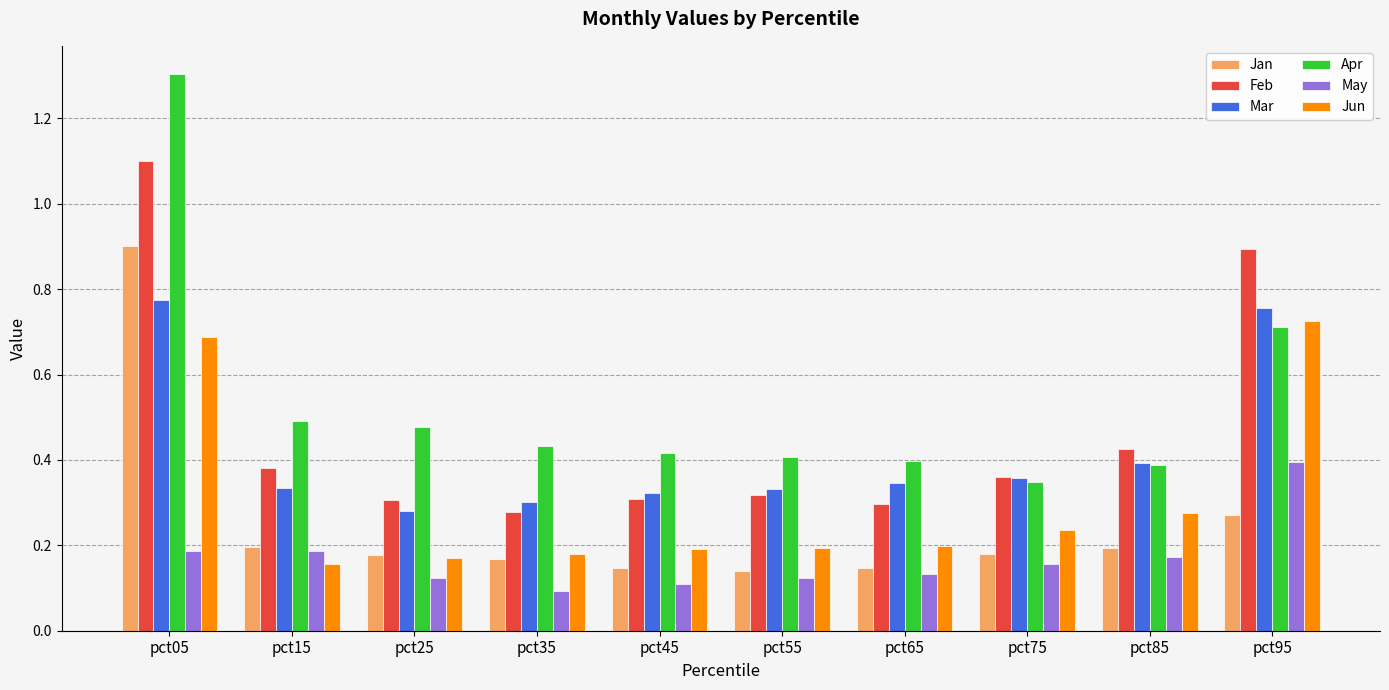

At which label does Mar reach its peak?

pct05